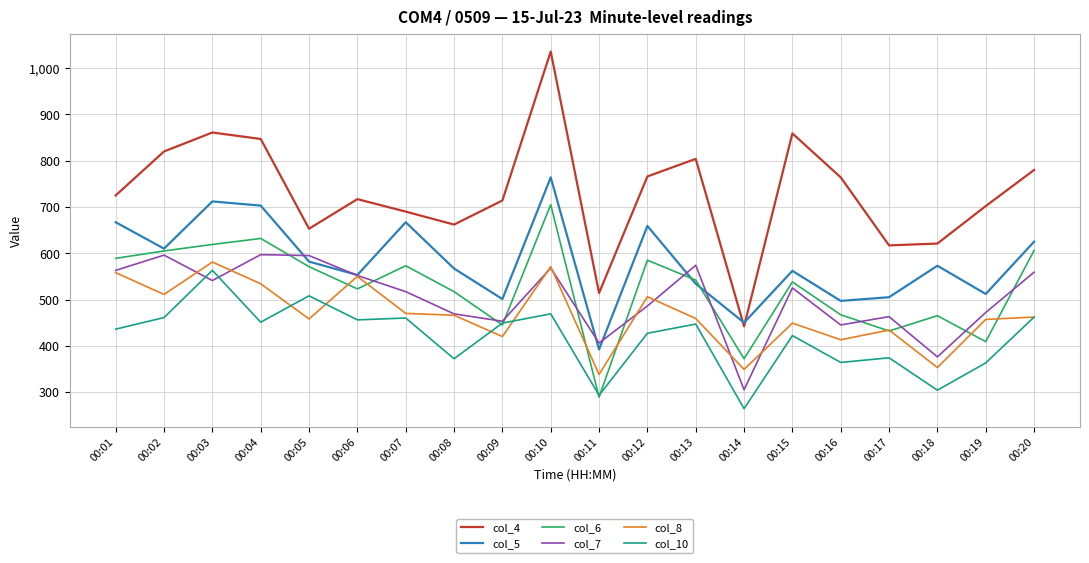

The value of col_6 at 00:17 is 128. True or false?

False